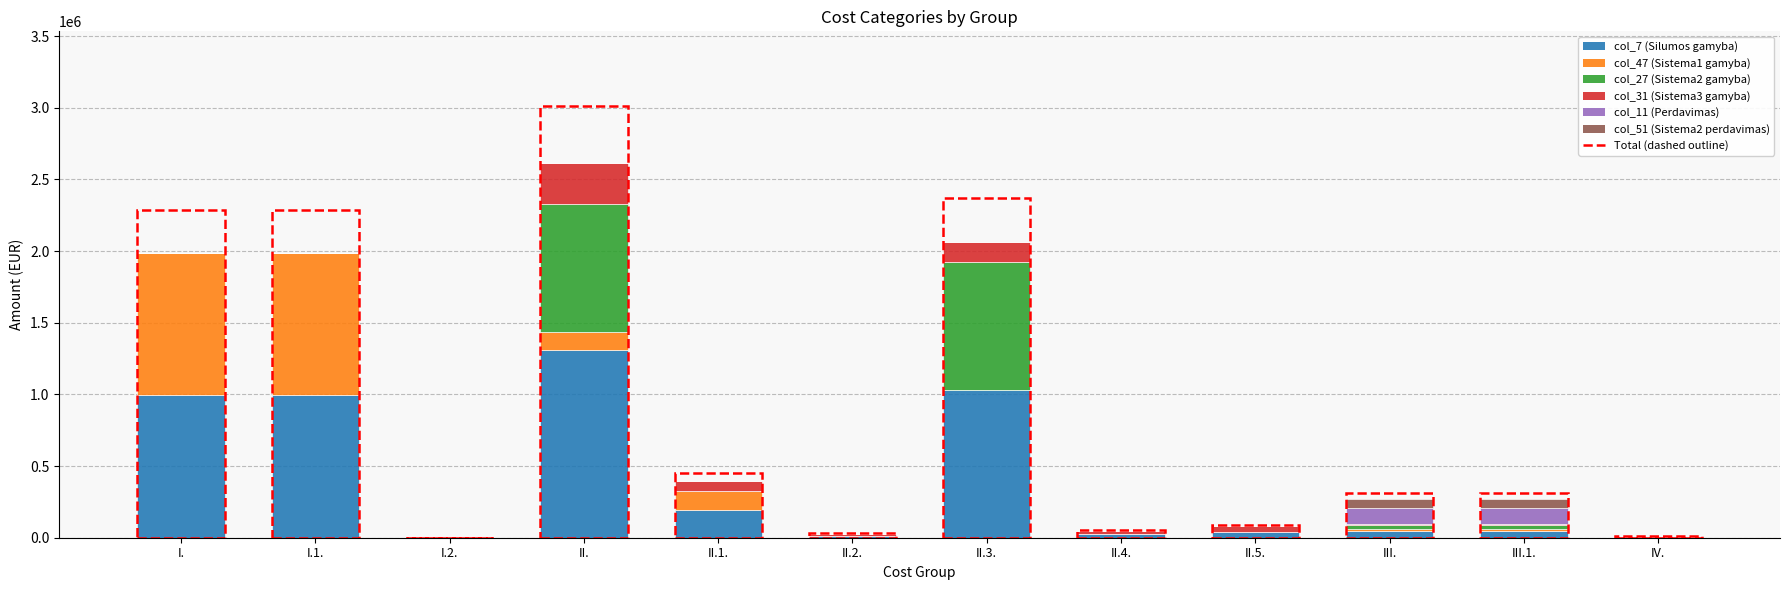

The value of col_7 (Silumos gamyba) at II. is 777921.2. True or false?

False